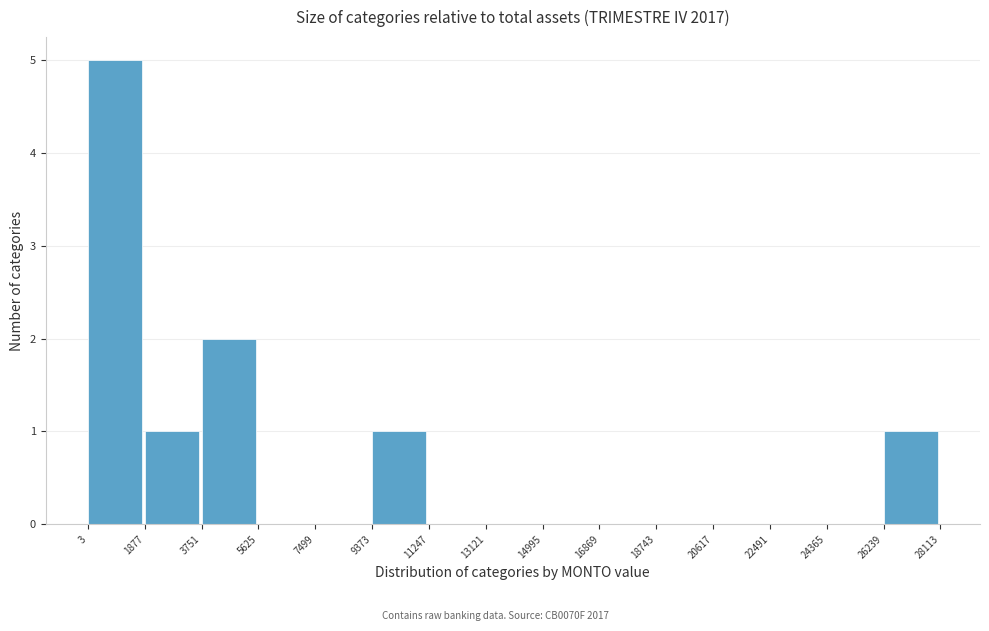

Which range on the x-axis has the tallest bar?

3 to 1877